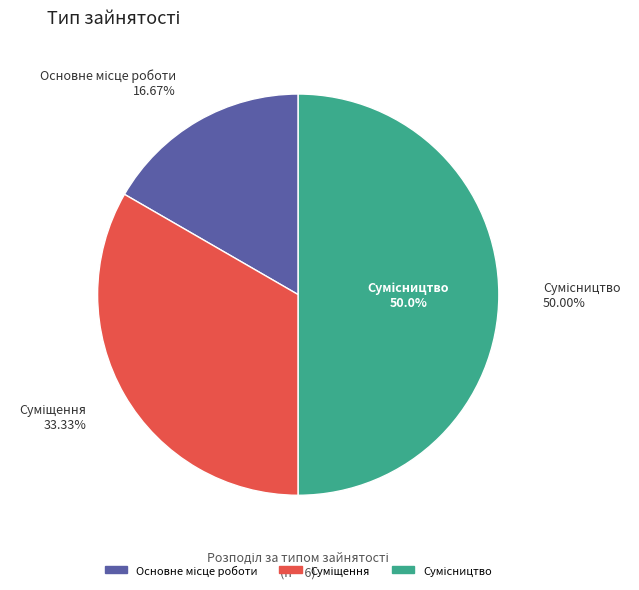

What percentage is NOT represented by Основне місце роботи?

83.3%